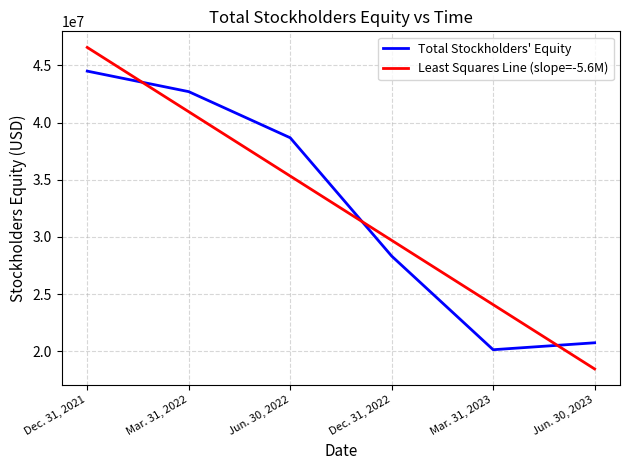

What is the difference between the second highest and second lowest values in the Least Squares Line (slope=-5.6M) series?

16868494.5